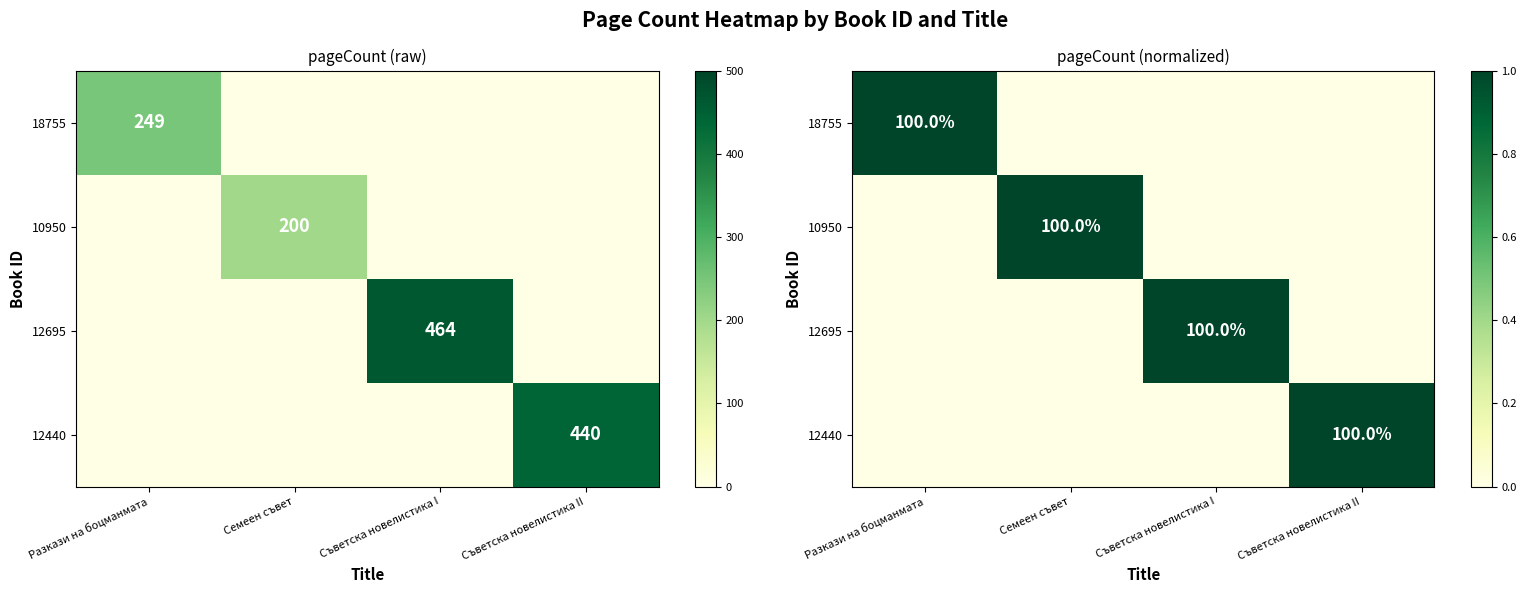

At how many categories does at least one series exceed 0?

4